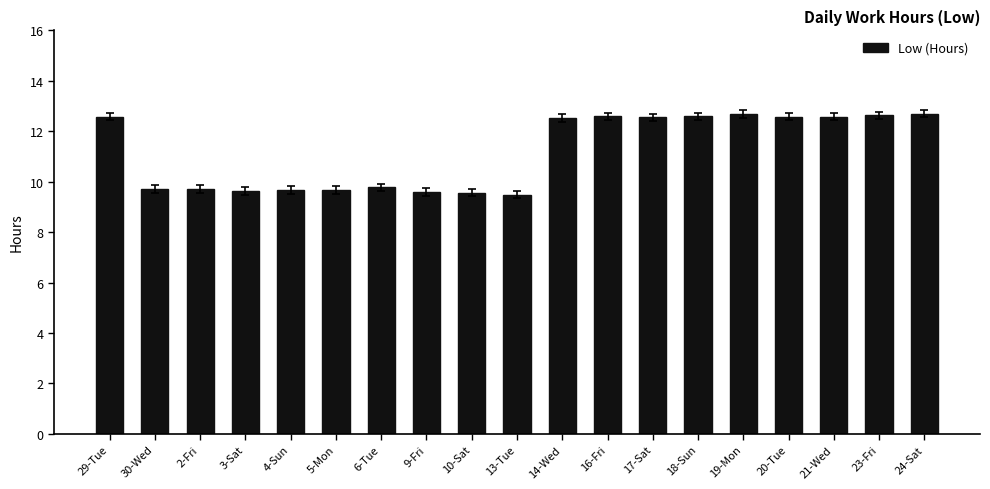

Is it true that the value at 17-Sat is 3.3?

False